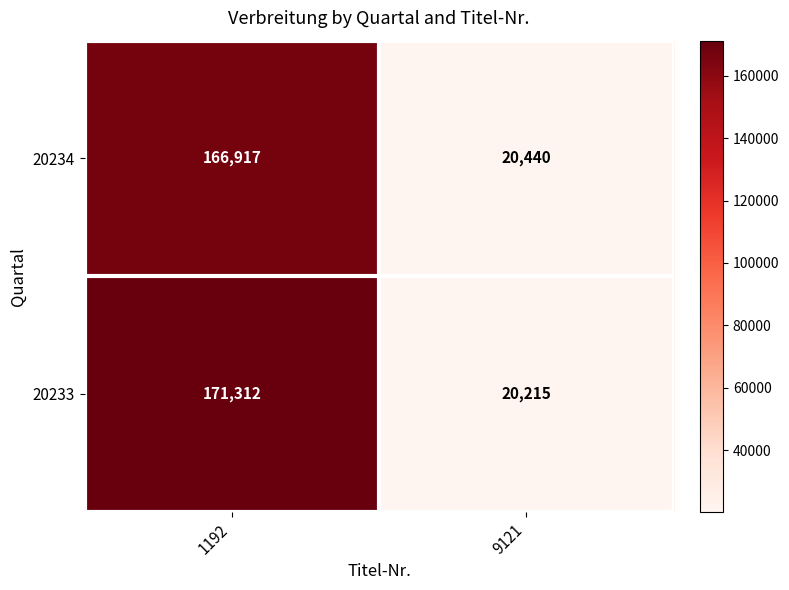

Which category has the lowest value across all series?

9121